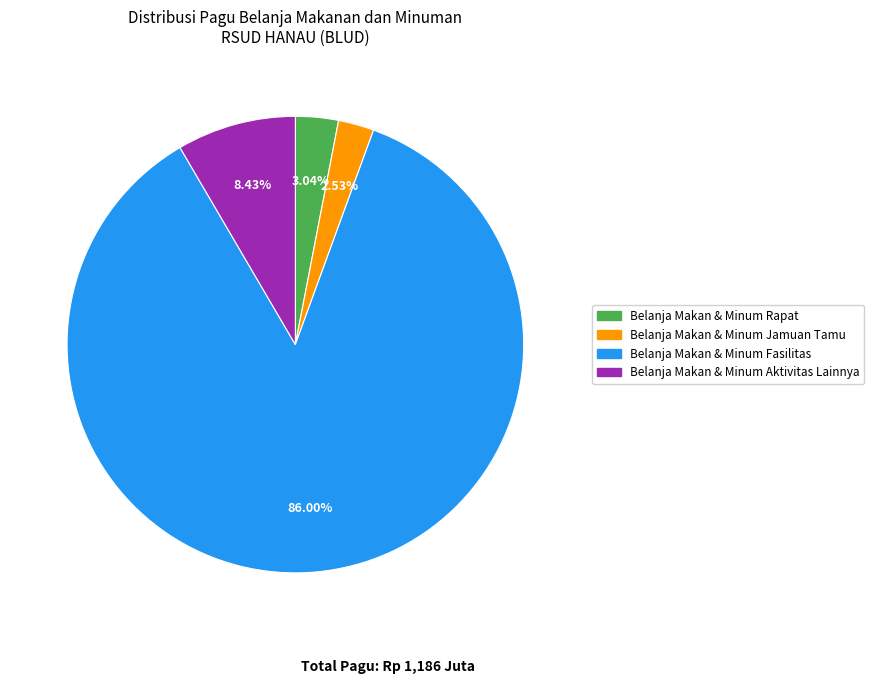

Which has a higher value, Belanja Makan & Minum Jamuan Tamu or Belanja Makan & Minum Fasilitas?

Belanja Makan & Minum Fasilitas